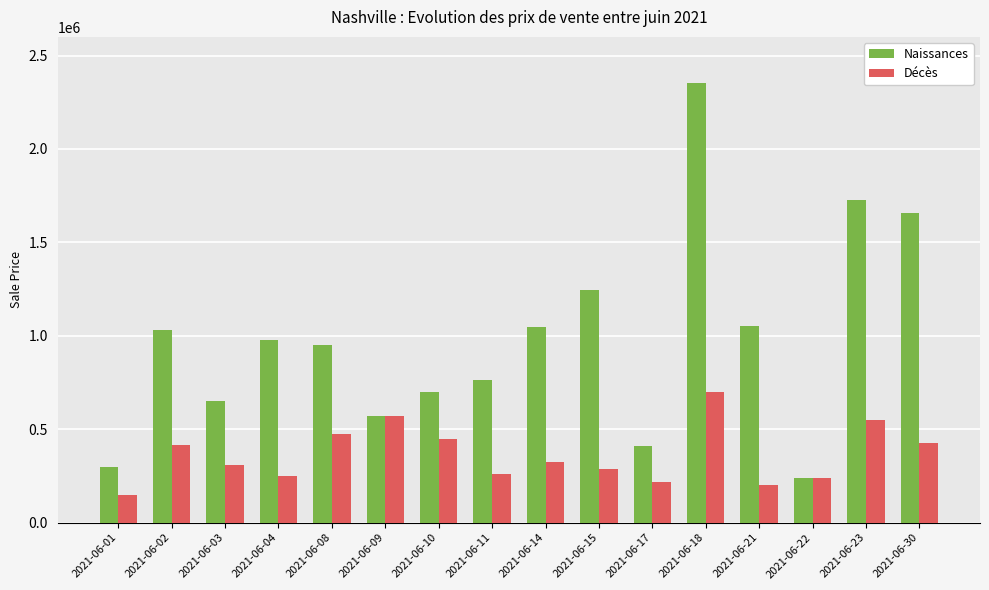

Where is Naissances nearest to the value 1296066?

2021-06-15